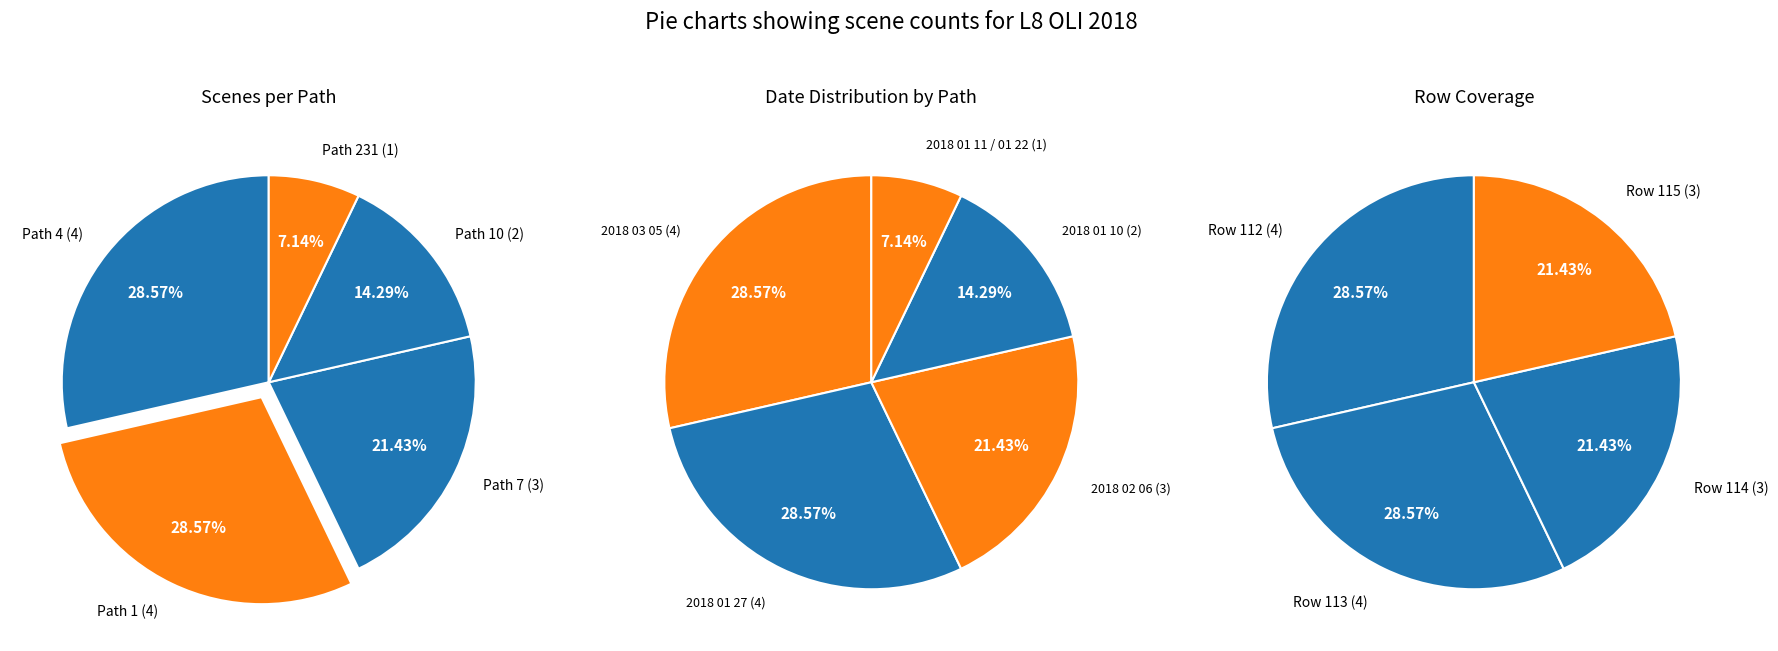

What percentage is the Path 7 slice, to the nearest percent?

21%